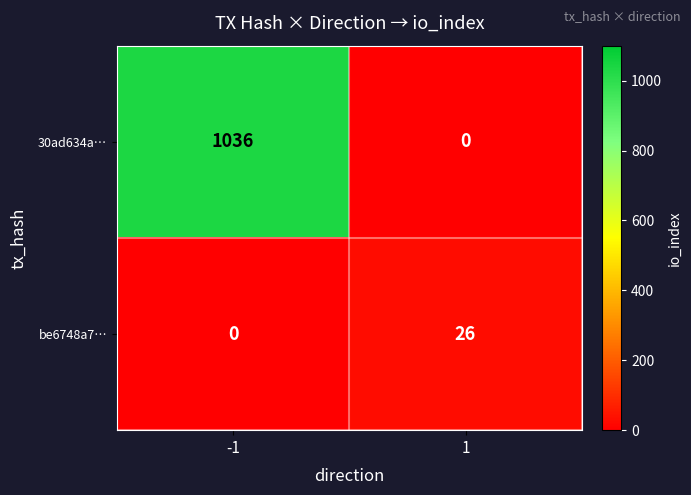

True or false: 30ad634a… has a value of 457 at 1.

False